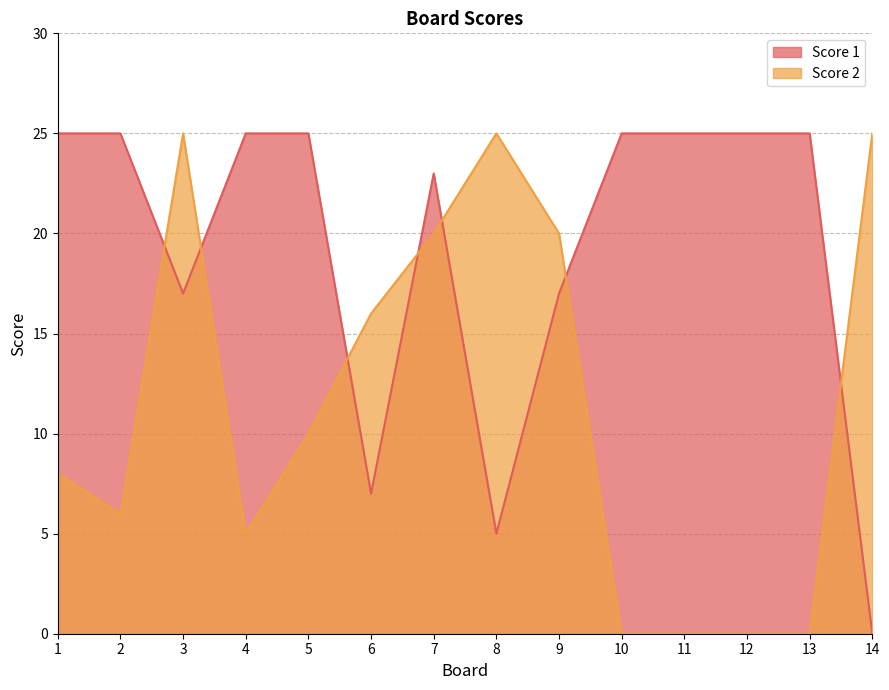

Where does the Score 2 series first go above 10?

3